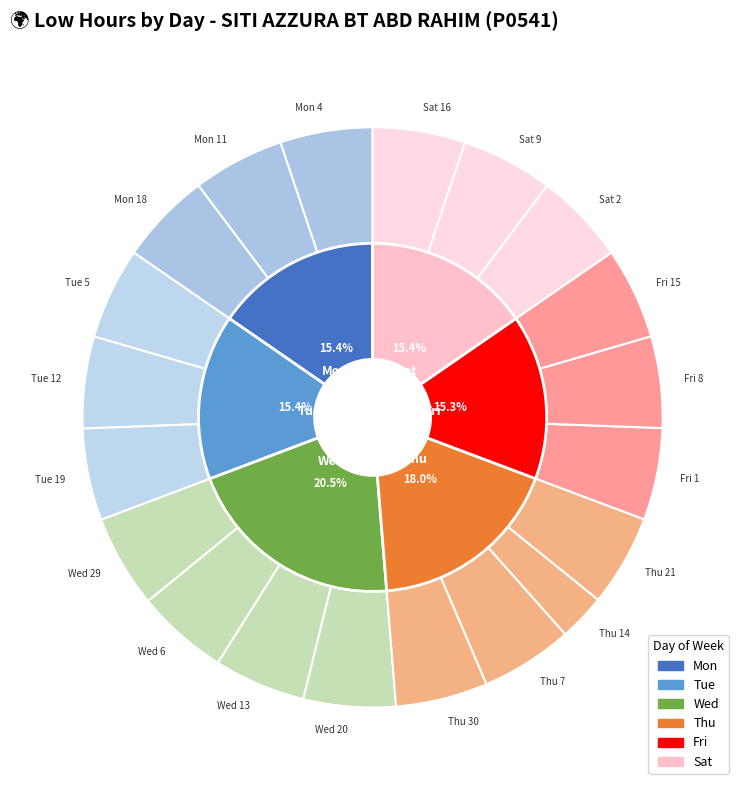

Which slice is the smallest?

Thu_14